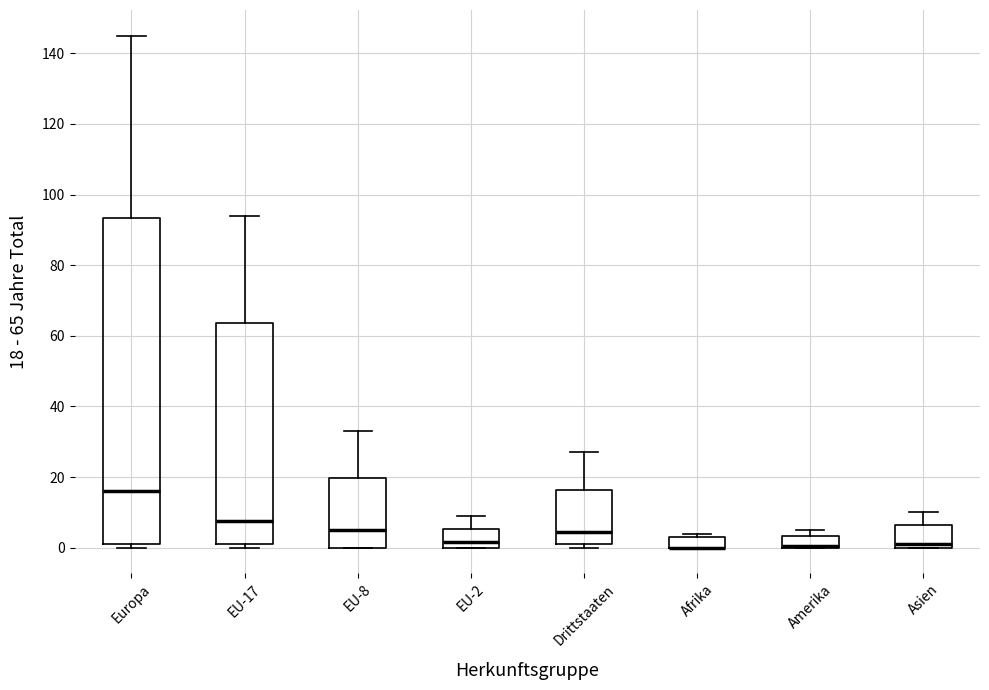

Where is the lower edge of the box for Asien on the y-axis? The values are not printed on the chart, so give them approximately, as read against the axis.

0